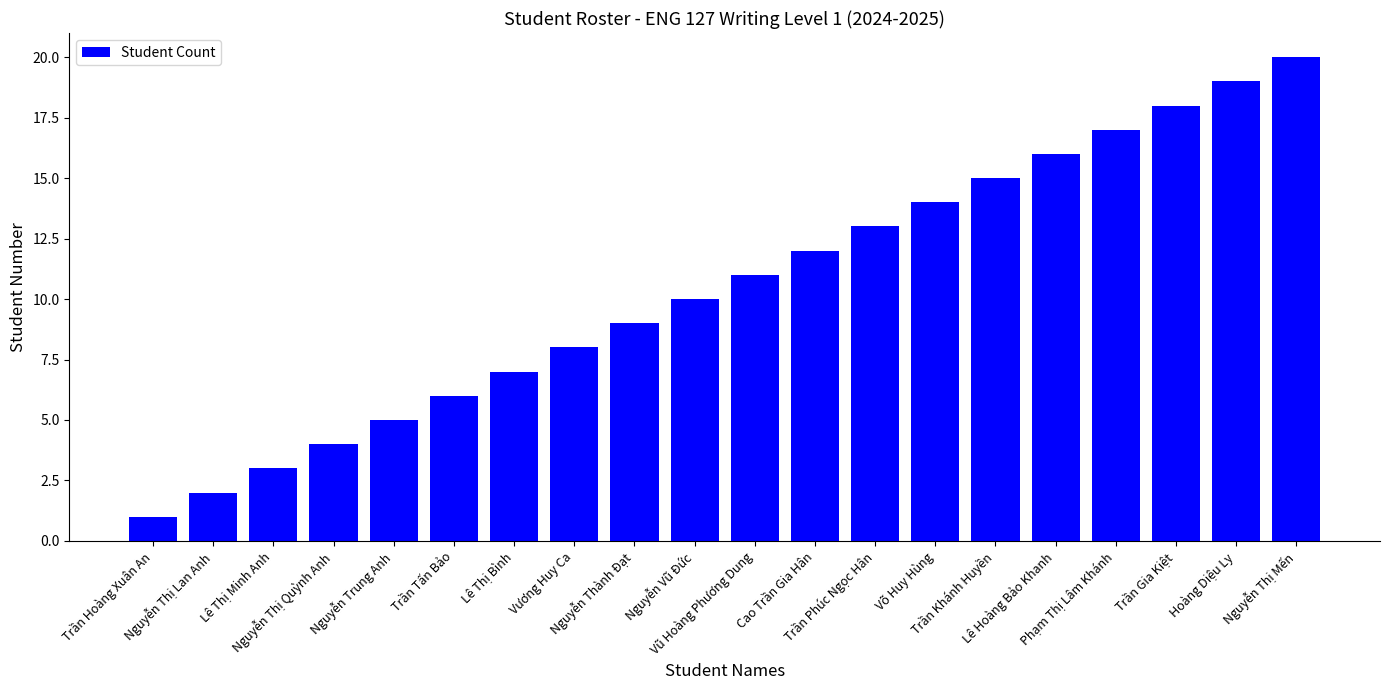

Which label corresponds to the largest value in the chart?

Nguyễn Thị Mến